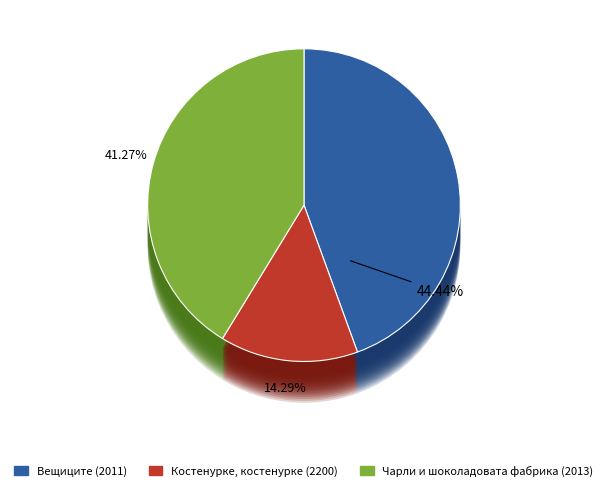

Is there a majority slice in this chart?

No